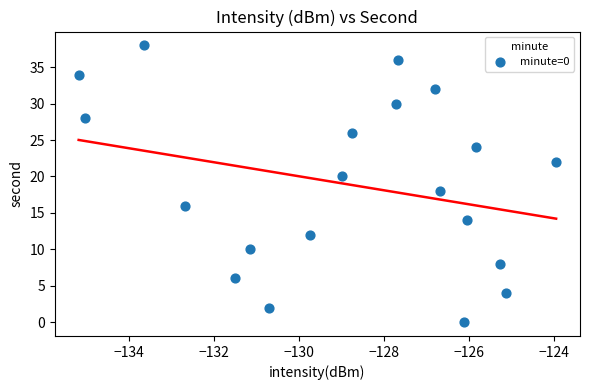

What is the range of Y values (max minus min)?

38